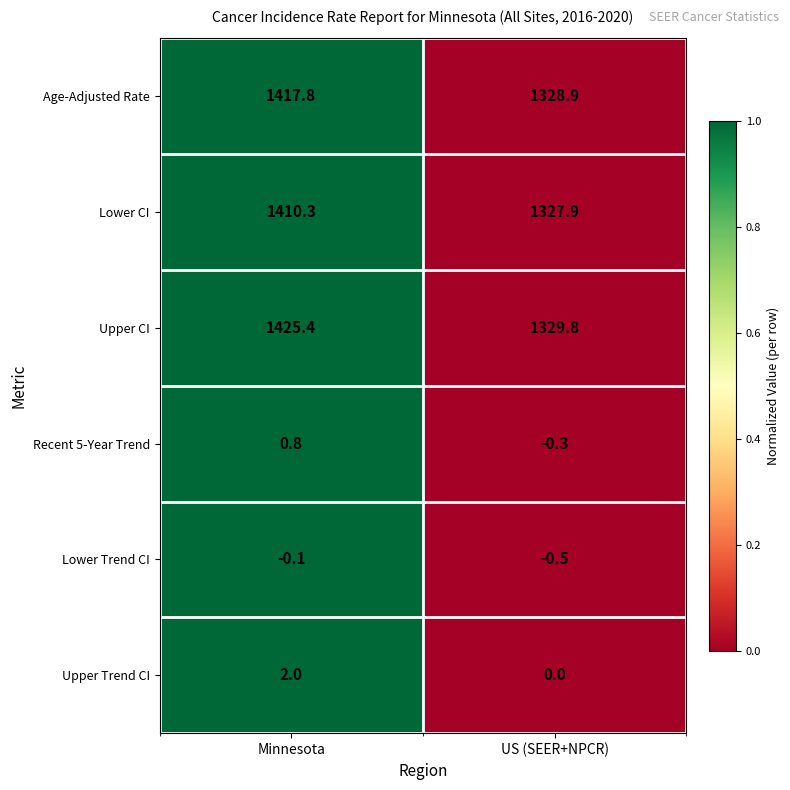

What is the approximate value of Age-Adjusted Rate at US (SEER+NPCR)?

1328.9